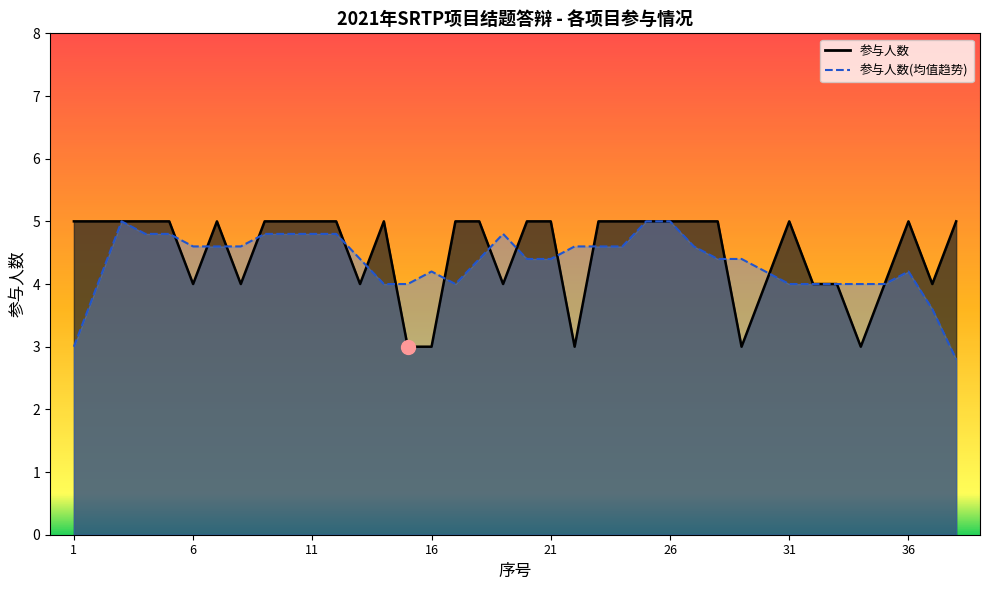

Does the chart display data point markers on the line(s)?

No